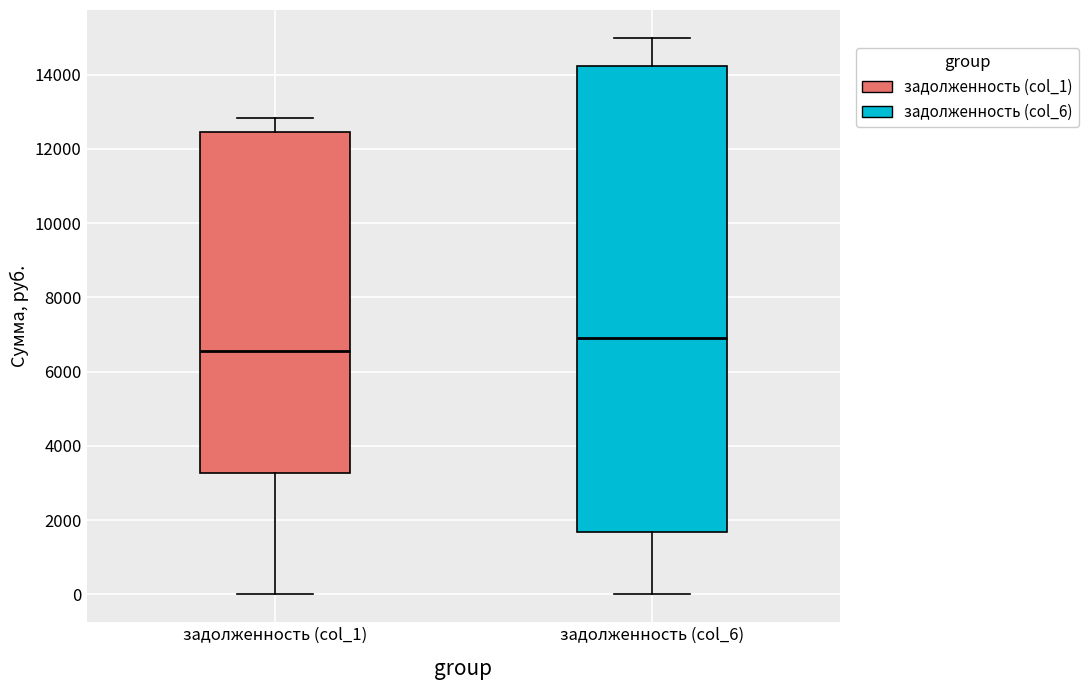

Comparing the boxes themselves (not the whiskers), which one is the tallest?

задолженность (col_6)